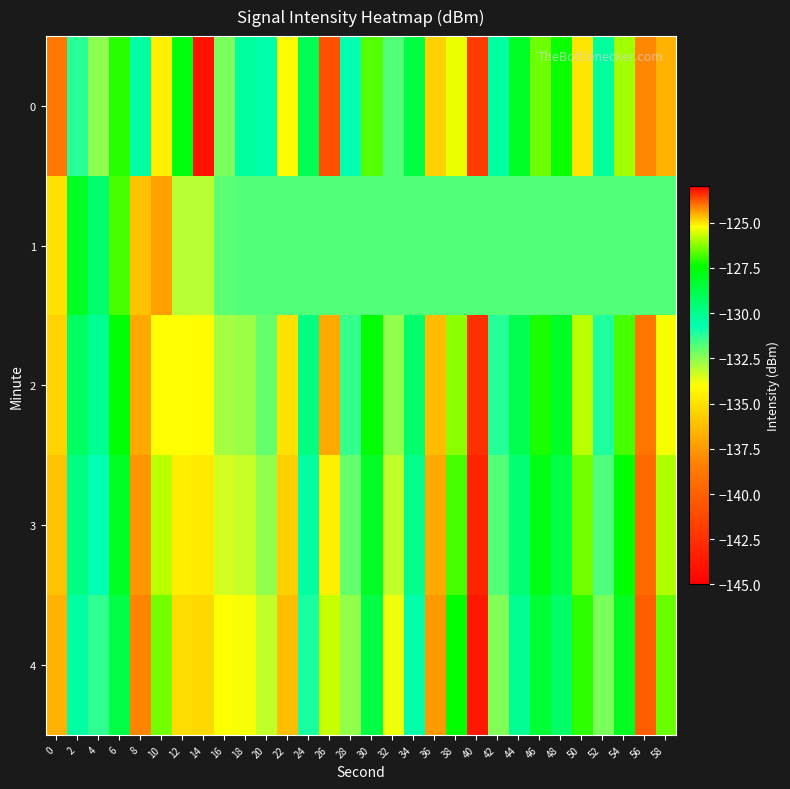

Which series changed the most between 22 and 30?

2